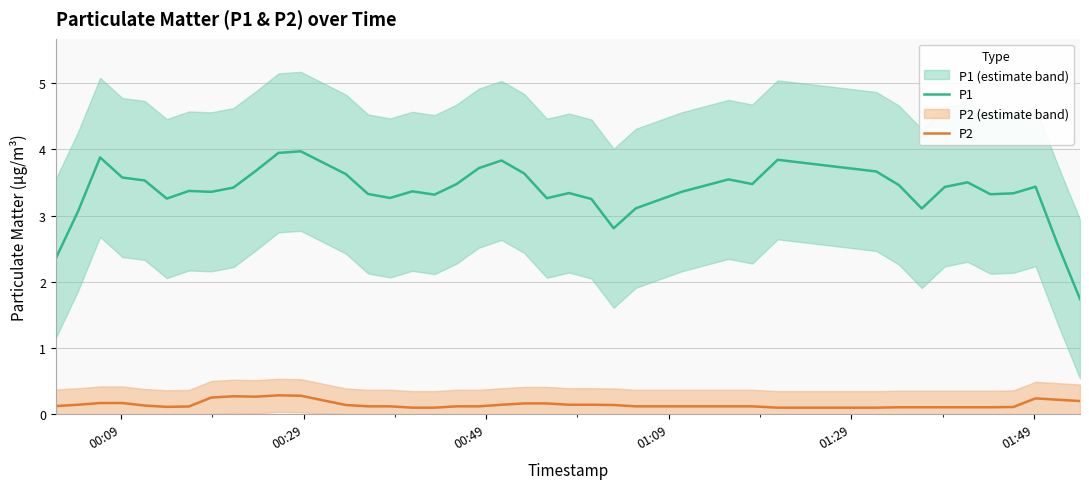

In P1, how many points are higher than both neighbors (excluding endpoints)?

10